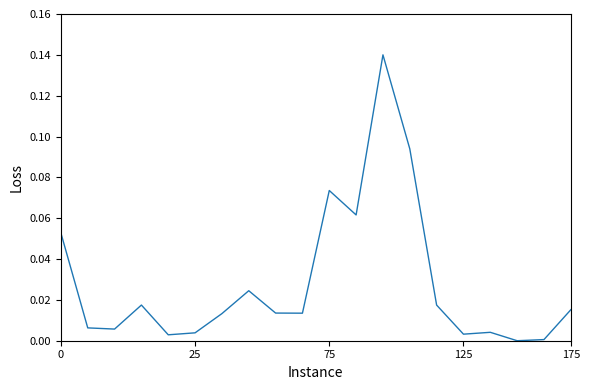

Between 175 and 25, which is larger?

175